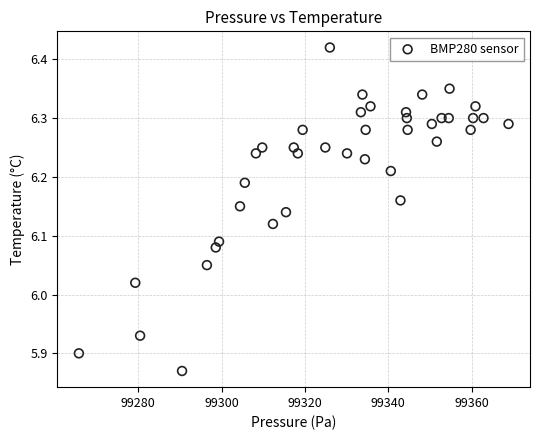

What is the range of X values (max minus min)?

103.1